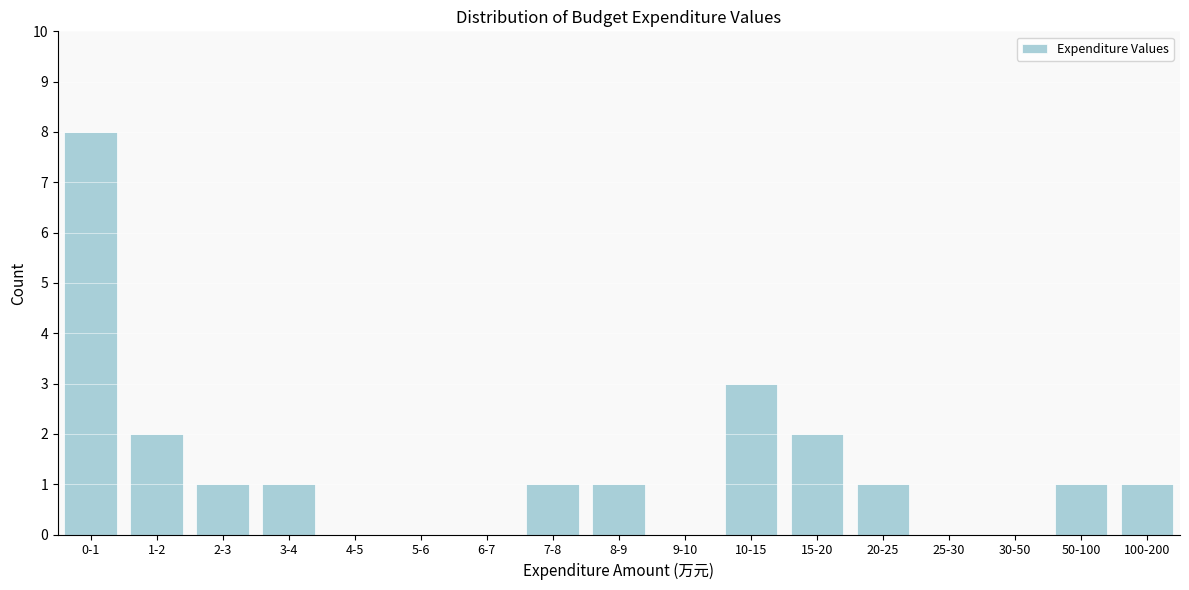

Reading left to right, transcribe all the data shown in this chart.

0-1=8	1-2=2	2-3=1	3-4=1	4-5=0	5-6=0	6-7=0	7-8=1	8-9=1	9-10=0	10-15=3	15-20=2	20-25=1	25-30=0	30-50=0	50-100=1	100-200=1